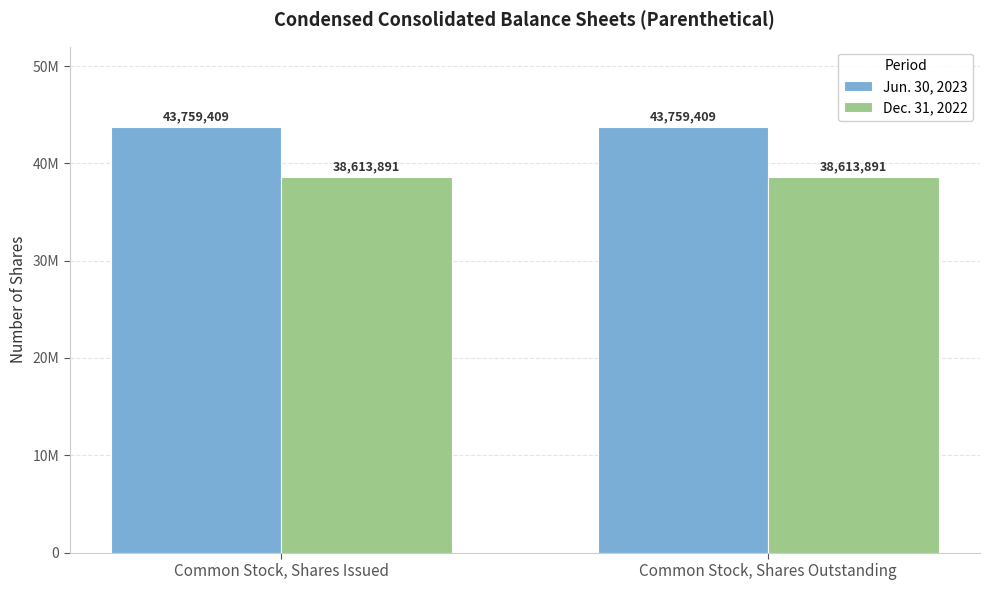

Which series has the largest total across all categories?

Jun. 30, 2023